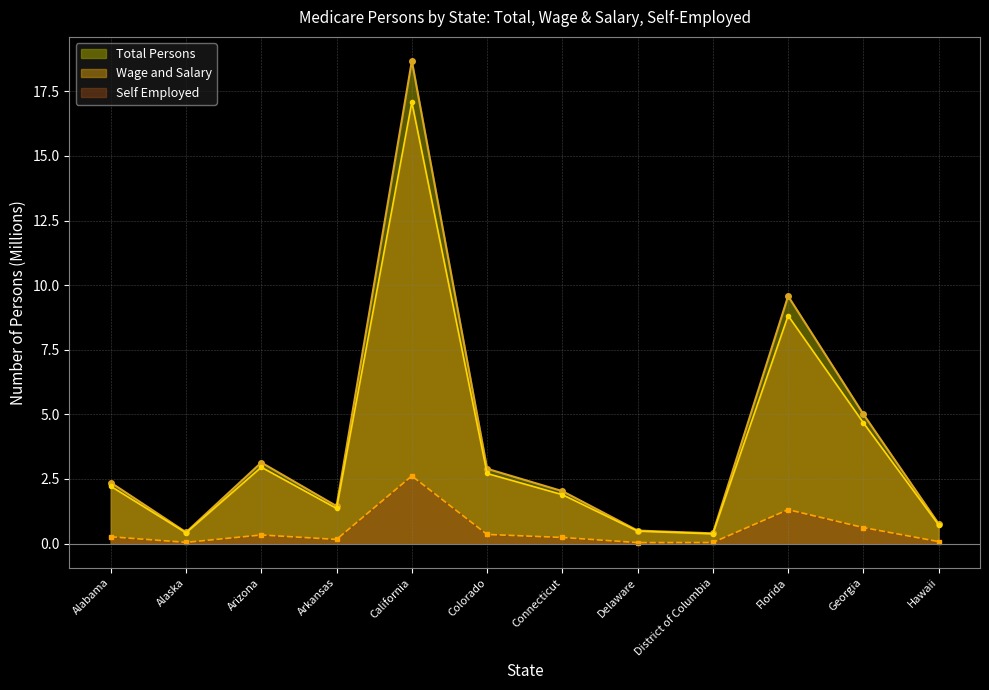

Between Alaska and Florida, which series saw the biggest shift?

Total Persons